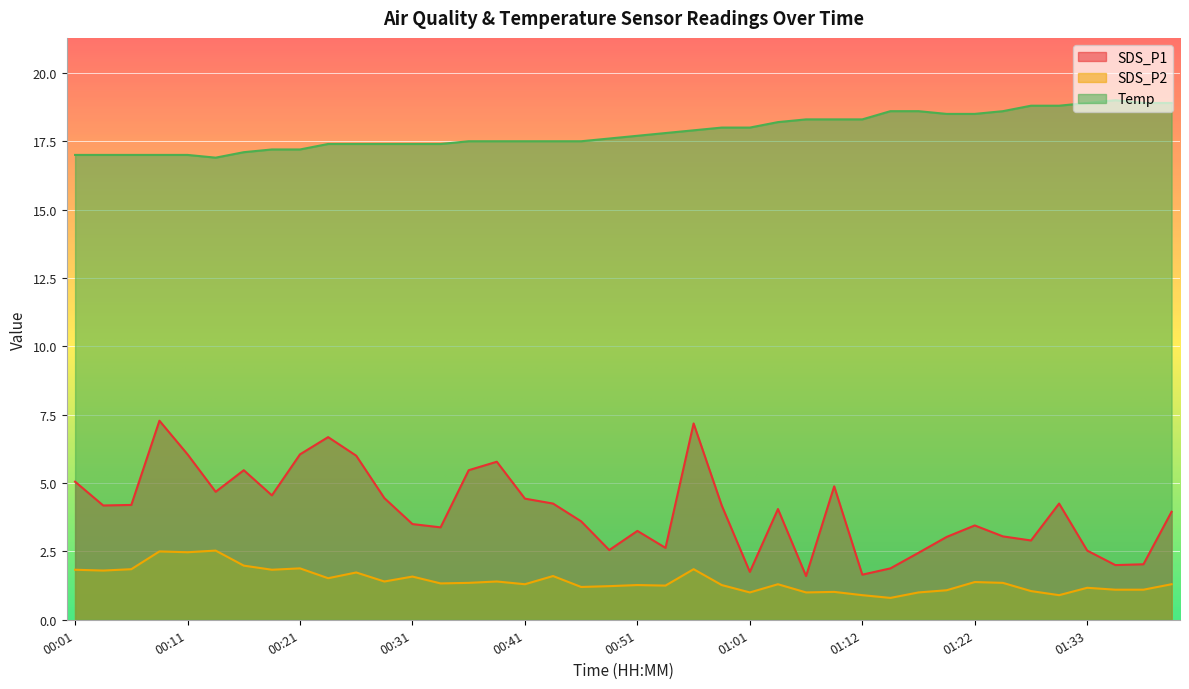

What is the sum of the SDS_P1 values at 00:16 and 00:21?

11.5